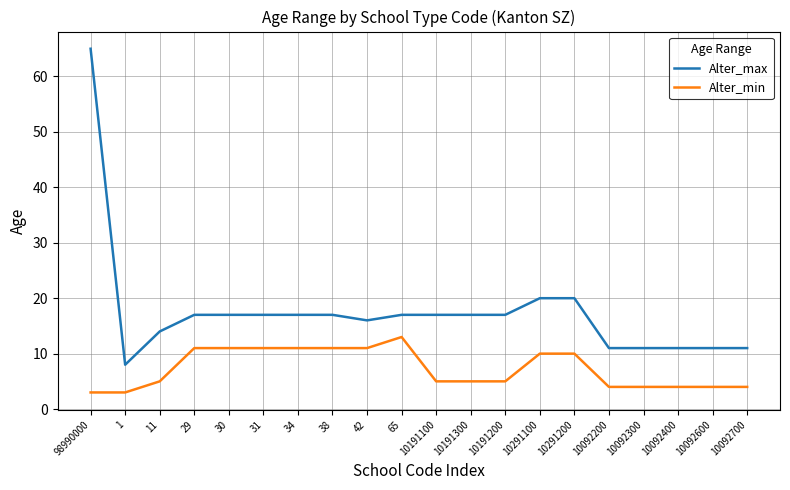

Which series changed the most between 10191200 and 10291200?

Alter_min